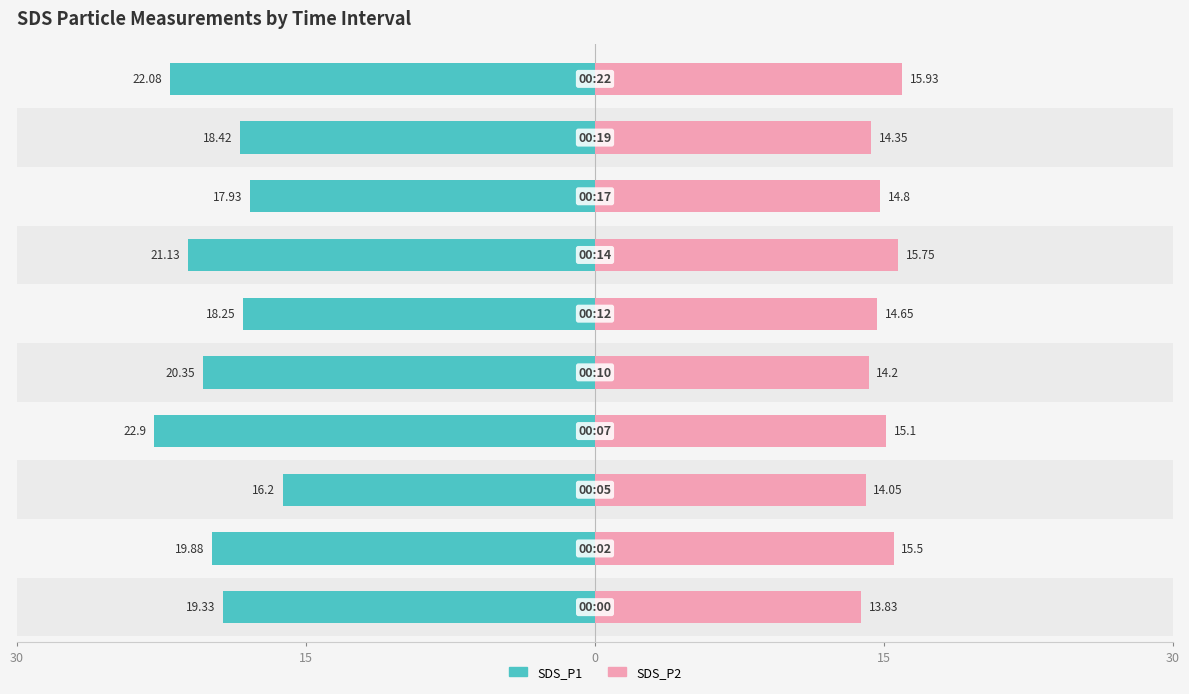

Reading right to left, list all the values displayed in this chart.

SDS_P1: 22.1	18.4	17.9	21.1	18.2	20.4	22.9	16.2	19.9	19.3
SDS_P2: 15.9	14.3	14.8	15.8	14.7	14.2	15.1	14.1	15.5	13.8